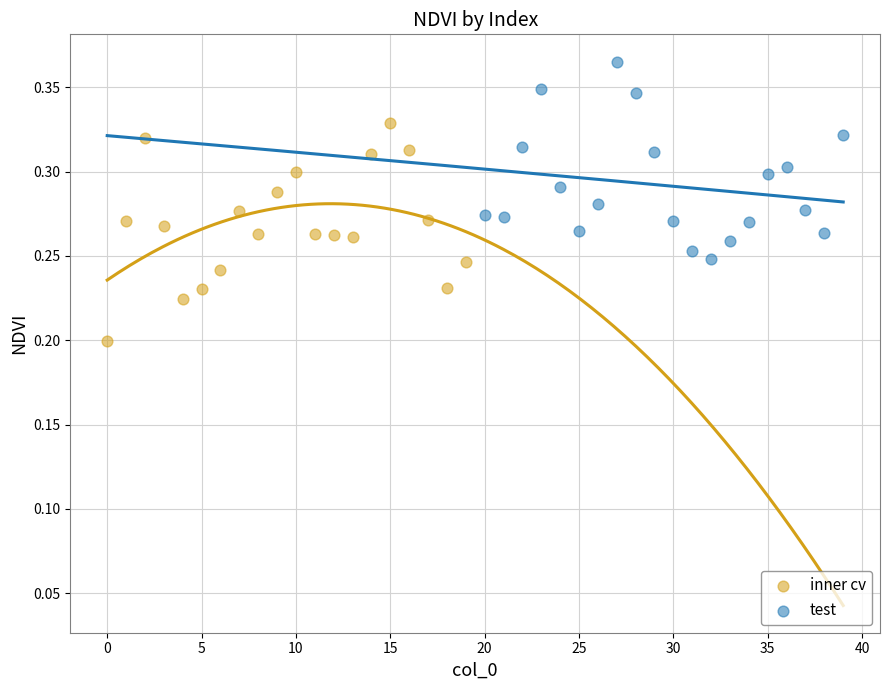

Which series contains the highest Y value?

test